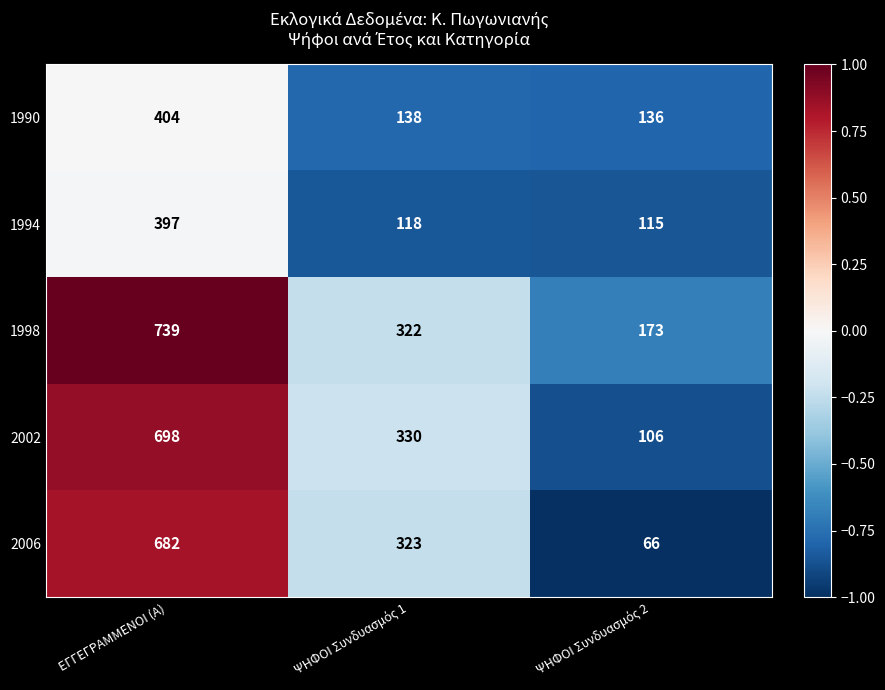

True or false: 1990 has a value of 404 at ΕΓΓΕΓΡΑΜΜΕΝΟΙ (Α).

True